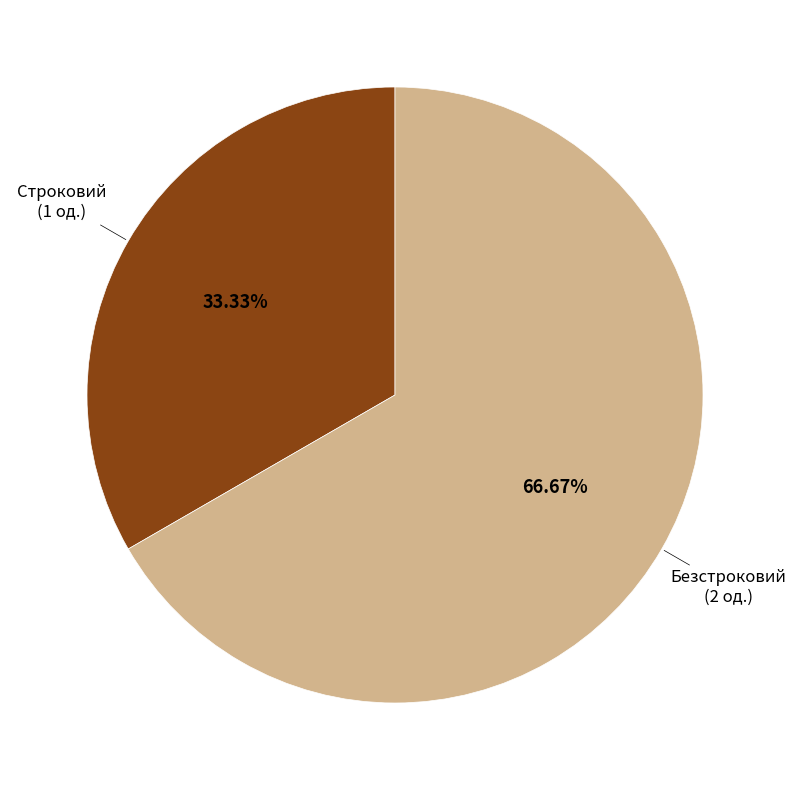

True or false: Безстроковий accounts for 67% of the total.

True